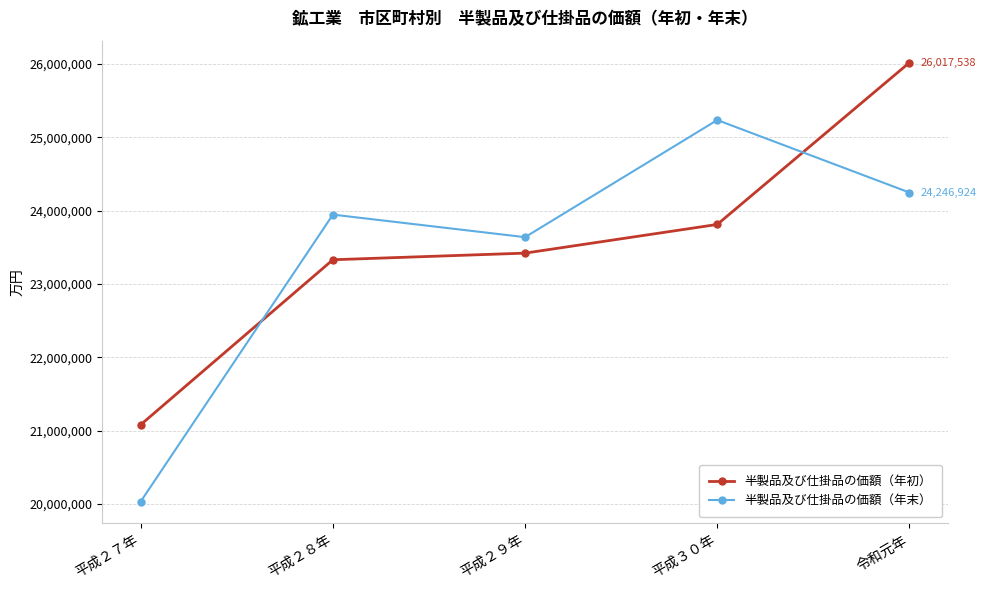

What position from the right is 平成３０年?

2